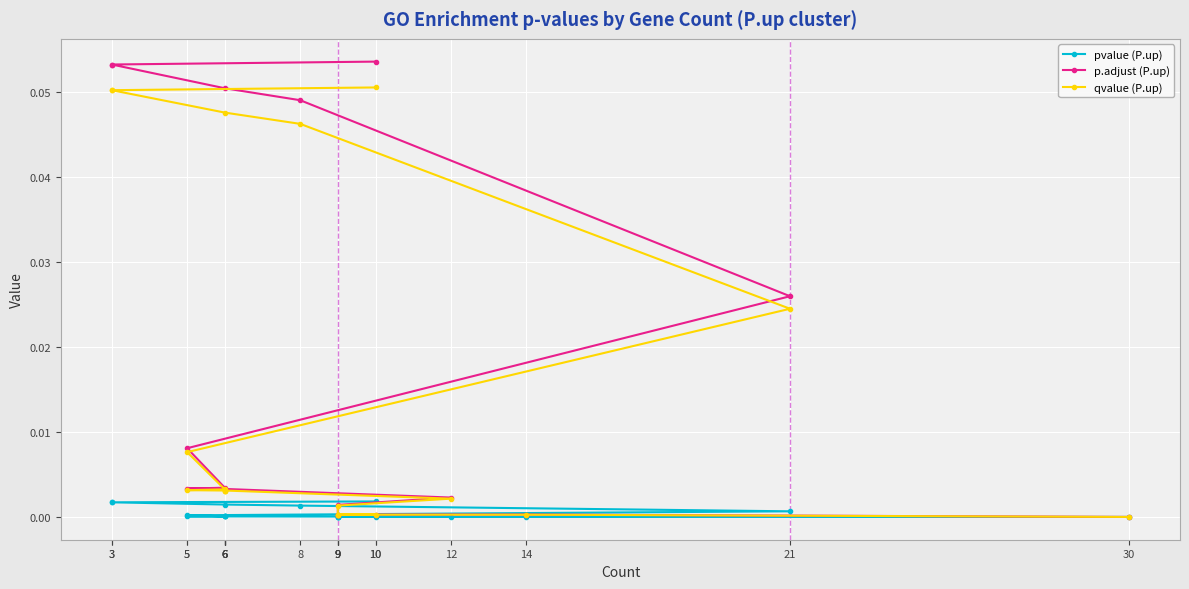

Reading right to left, list all the values displayed in this chart.

pvalue (P.up): 10=0.0	3=0.0	3=0.0	6=0.0	8=0.0	21=0.0	5=0.0	6=0.0	5=0.0	6=0.0	6=0.0	6=0.0	12=0.0	9=0.0	9=0.0	10=0.0	9=0.0	9=0.0	14=0.0	30=0.0
p.adjust (P.up): 10=0.1	3=0.1	3=0.1	6=0.1	8=0.0	21=0.0	5=0.0	6=0.0	5=0.0	6=0.0	6=0.0	6=0.0	12=0.0	9=0.0	9=0.0	10=0.0	9=0.0	9=0.0	14=0.0	30=0.0
qvalue (P.up): 10=0.1	3=0.1	3=0.1	6=0.0	8=0.0	21=0.0	5=0.0	6=0.0	5=0.0	6=0.0	6=0.0	6=0.0	12=0.0	9=0.0	9=0.0	10=0.0	9=0.0	9=0.0	14=0.0	30=0.0